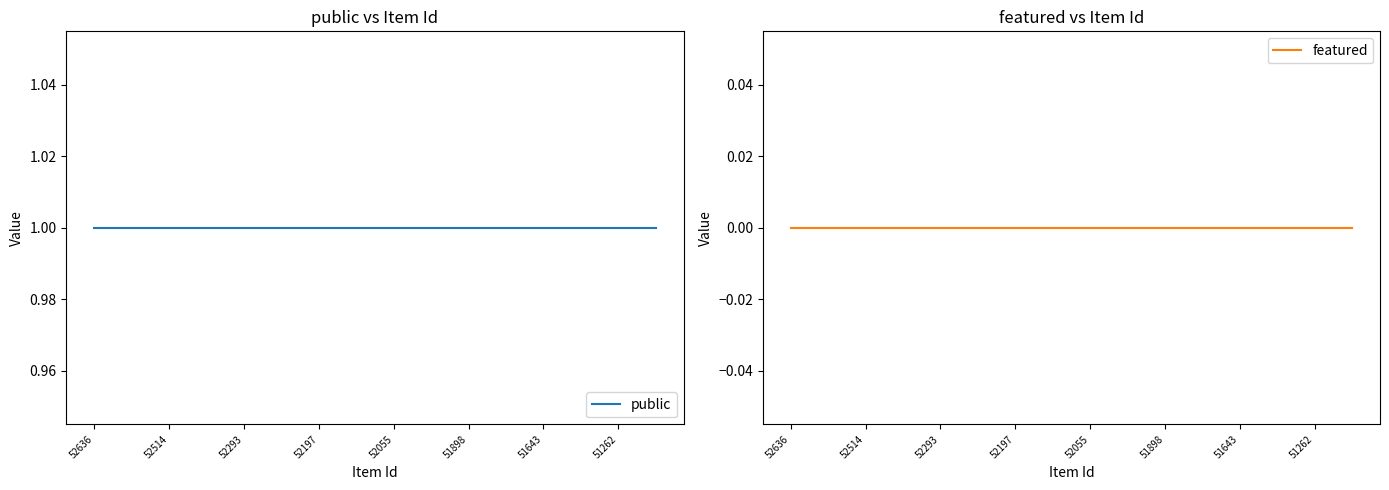

Is it true that featured equals 0 at 51262?

True